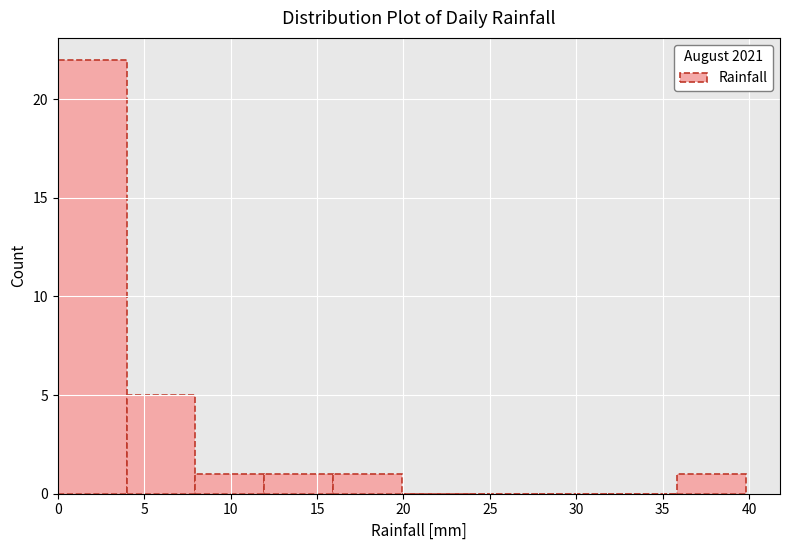

What is the height of the bar covering 8 to 12 on the x-axis? Neither the bar edges nor the heights are printed on the chart, so give them approximately, as read against the axes.

1